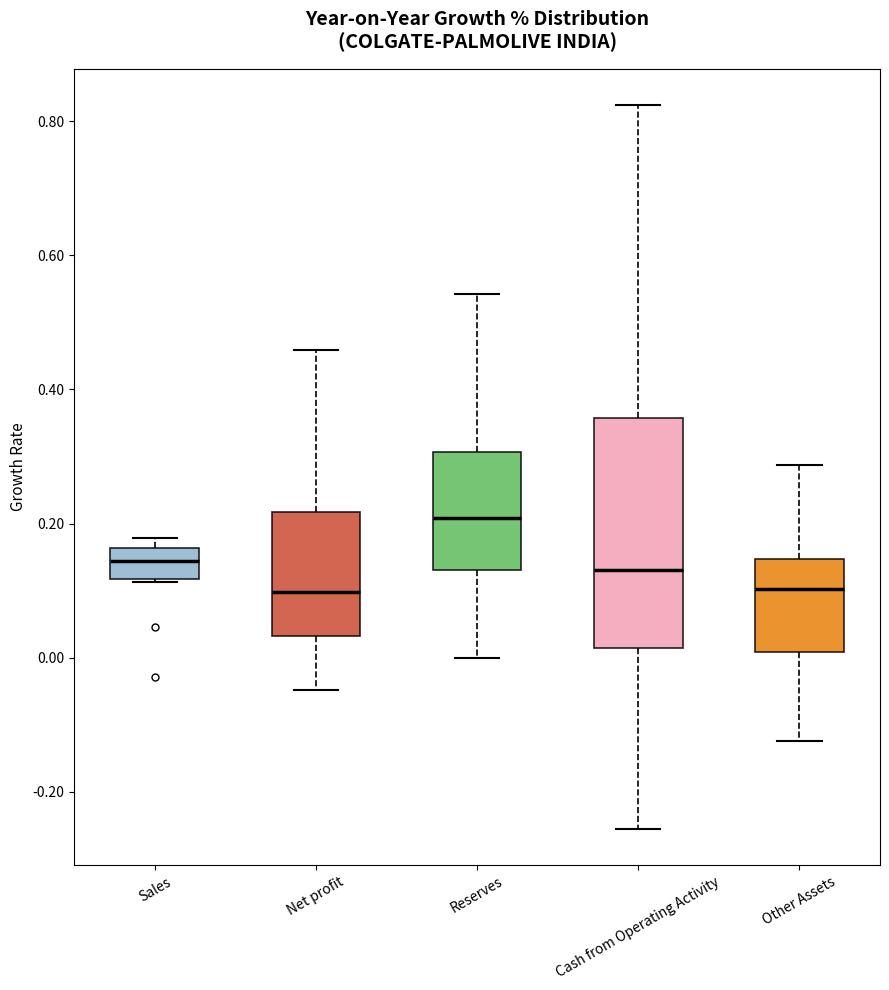

Reading left to right, read every box against the y-axis: the position of its median line, the range the box covers, and the ends of its whiskers. The values are not printed on the chart, so give them approximately, as read against the axis.

Sales: median 0.14, box 0.12 to 0.16, whiskers 0.12 to 0.18
Net profit: median 0.10, box 0.04 to 0.22, whiskers -0.04 to 0.46
Reserves: median 0.20, box 0.14 to 0.30, whiskers 0.00 to 0.54
Cash from Operating Activity: median 0.14, box 0.02 to 0.36, whiskers -0.26 to 0.82
Other Assets: median 0.10, box 0.00 to 0.14, whiskers -0.12 to 0.28